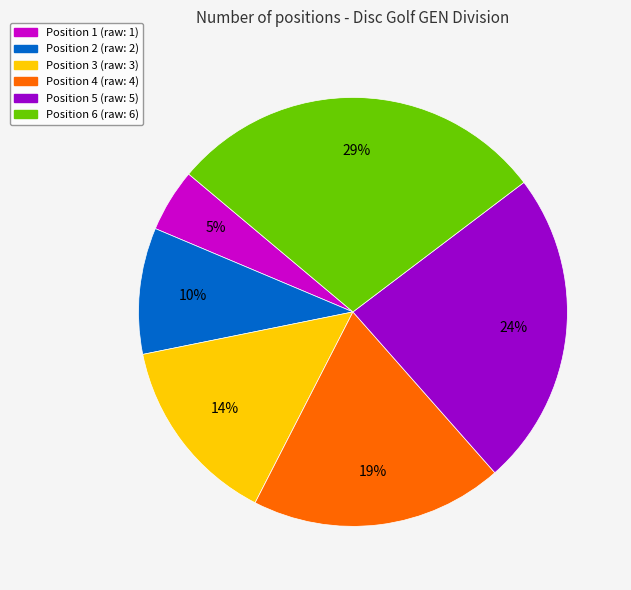

To the nearest percent, what portion does Position 5 represent?

24%